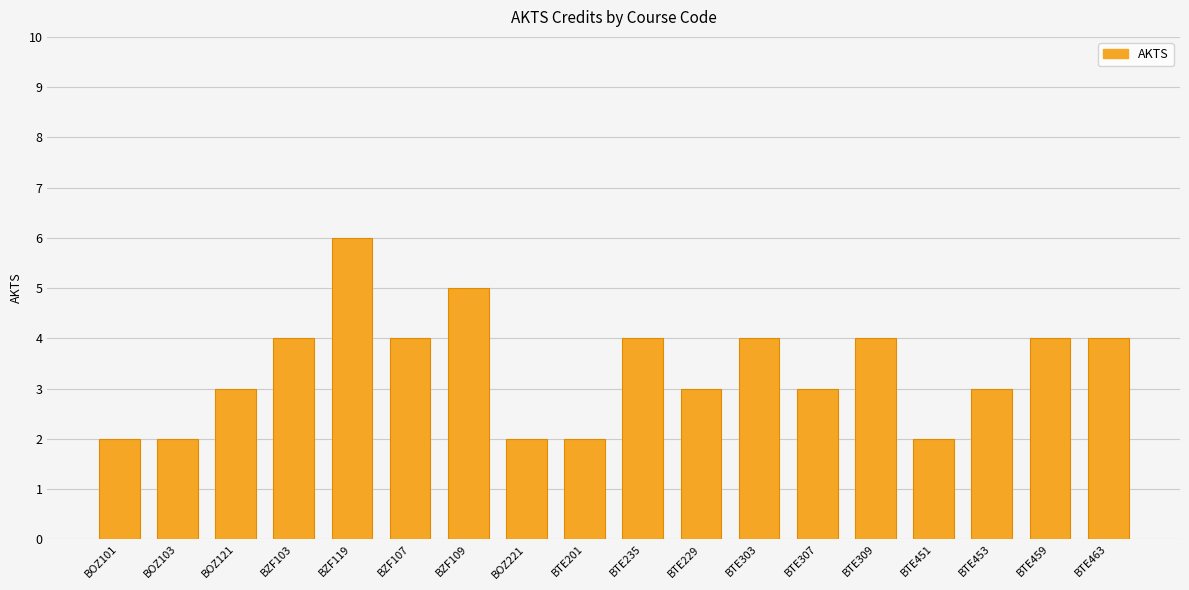

How many bars are there in total?

18